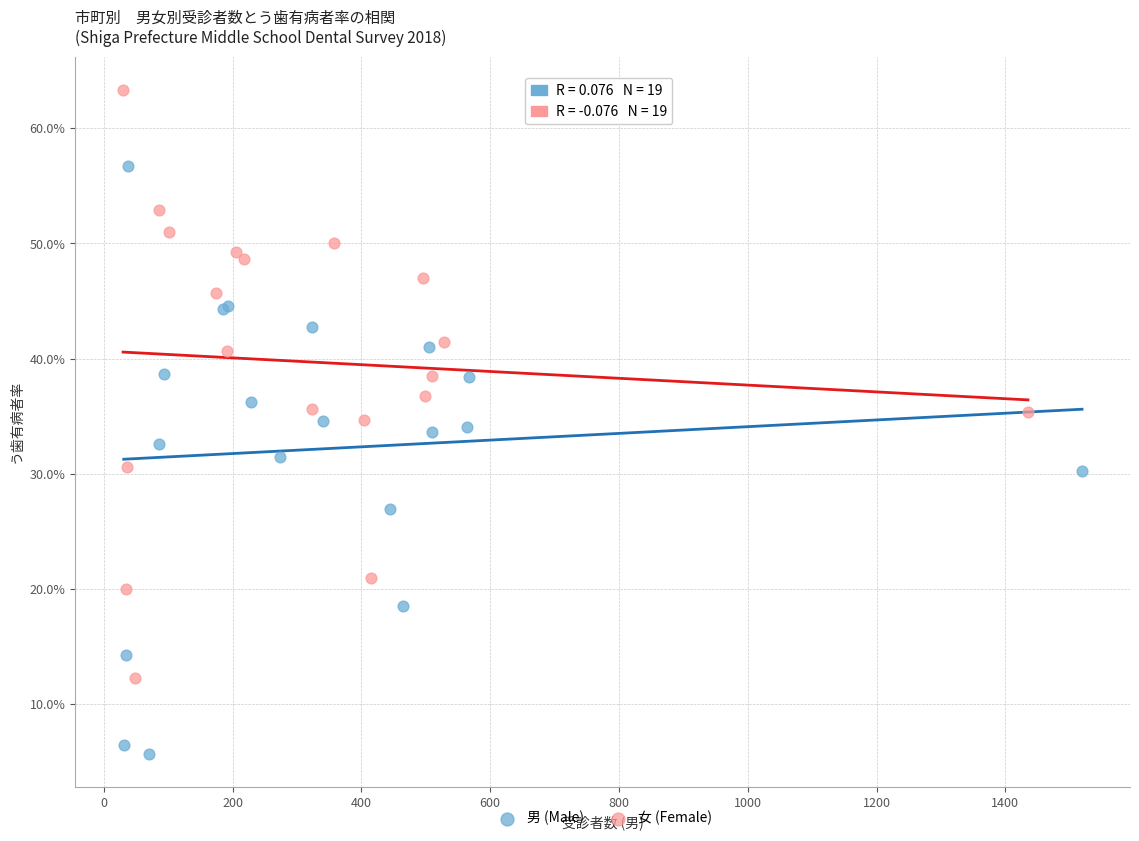

Which series reaches the maximum Y coordinate?

女 (Female)